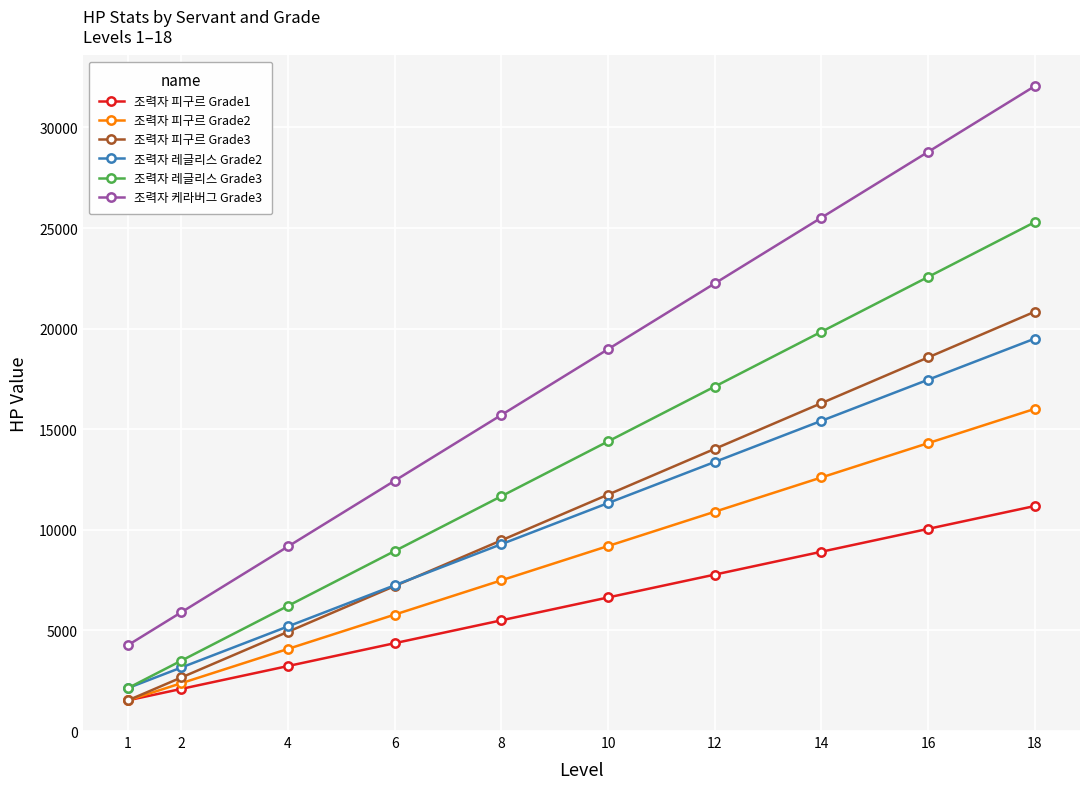

The value of 조력자 레글리스 Grade3 at 6 is 8945.0. True or false?

True